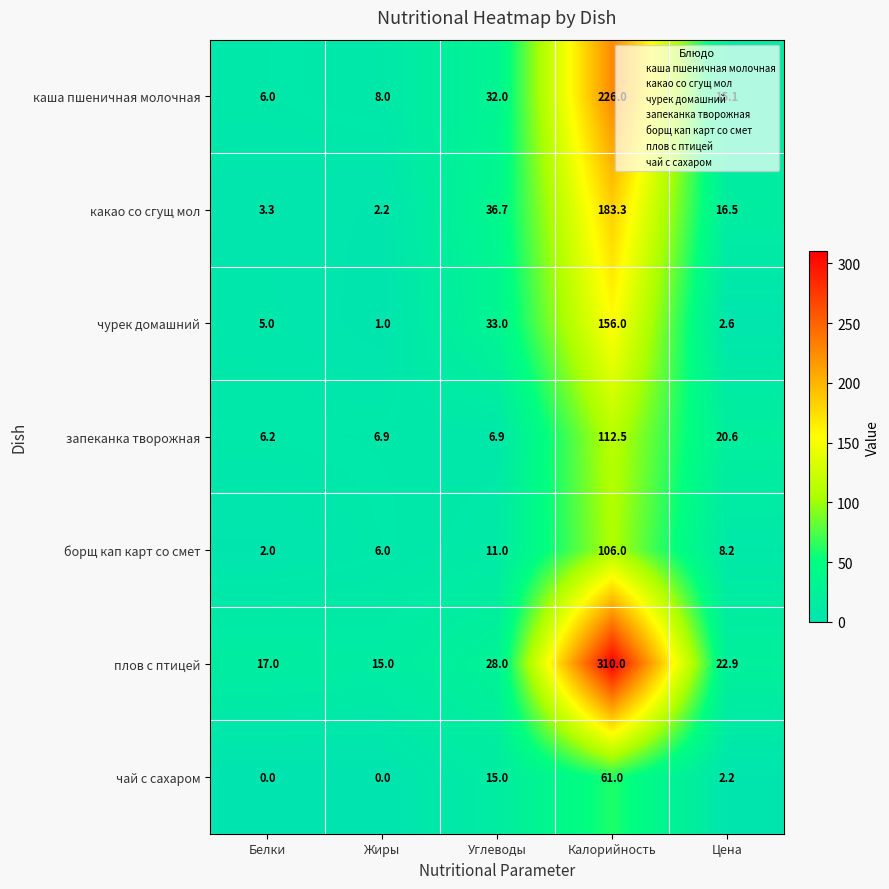

The value of плов с птицей at Жиры is 15.0. True or false?

True